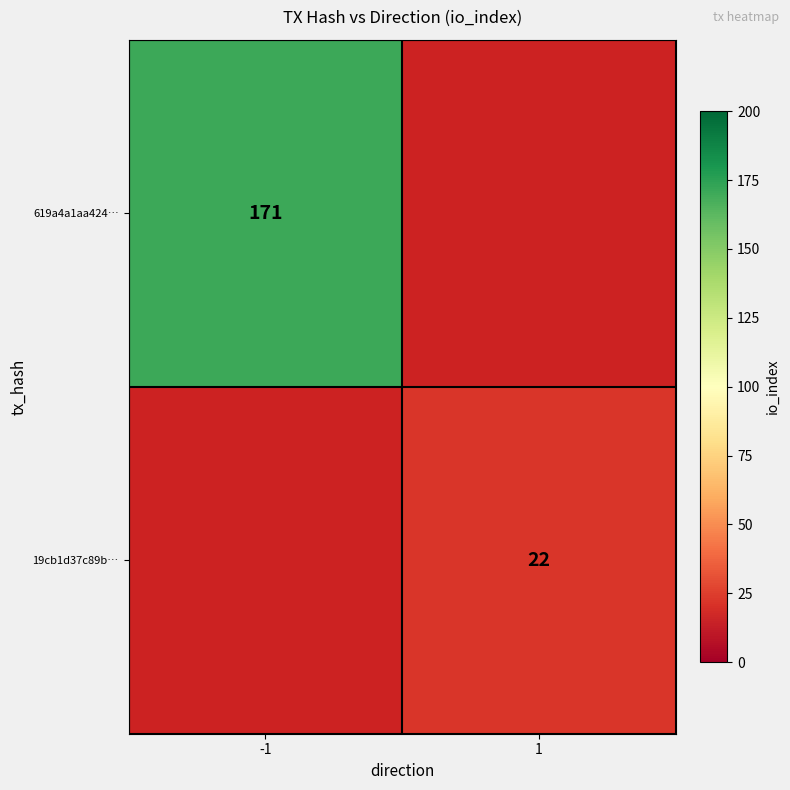

The 19cb1d37c89b… series shows 36.4 at 1. True or false?

False